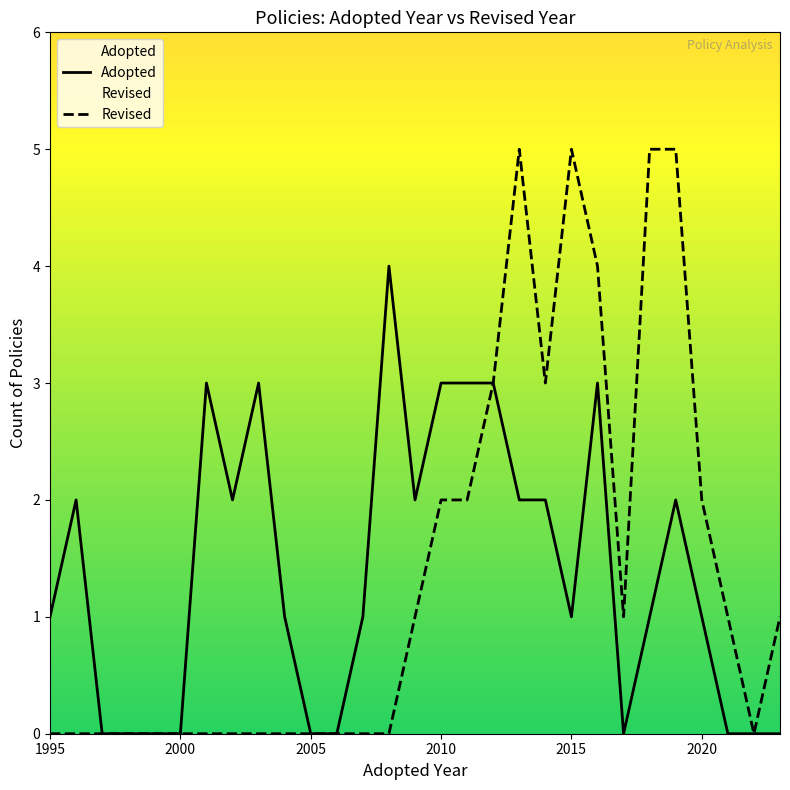

What is the average value of the Adopted series?

1